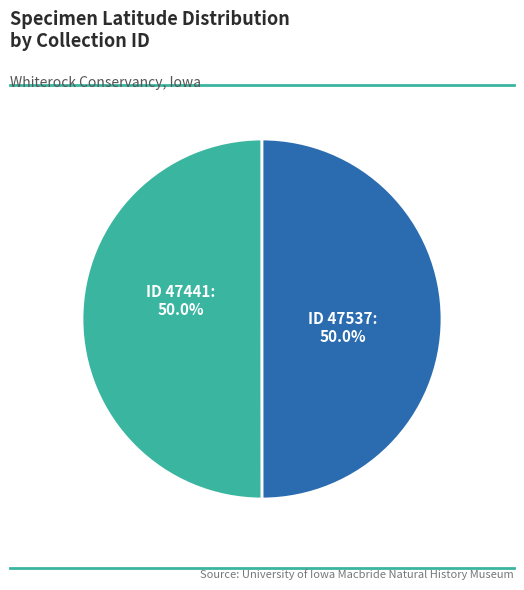

Count the number of slices in the pie.

2